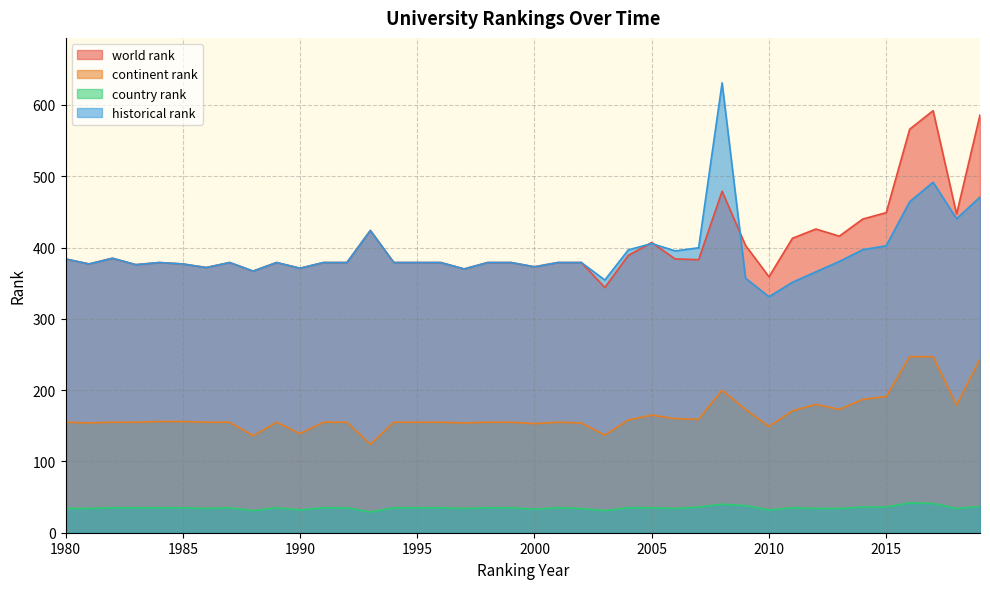

What is the value of the country rank point at the 39th from the left?

34.0